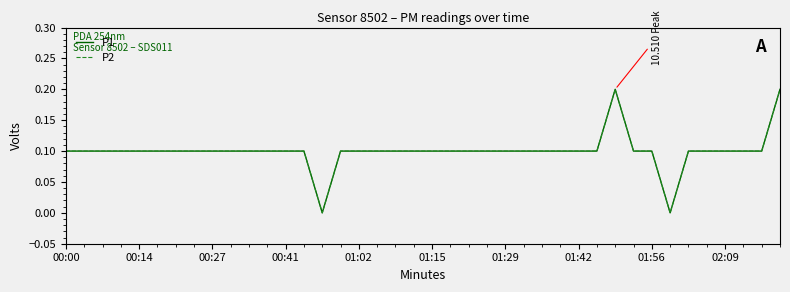

Is this an area chart (filled region under the line)?

No